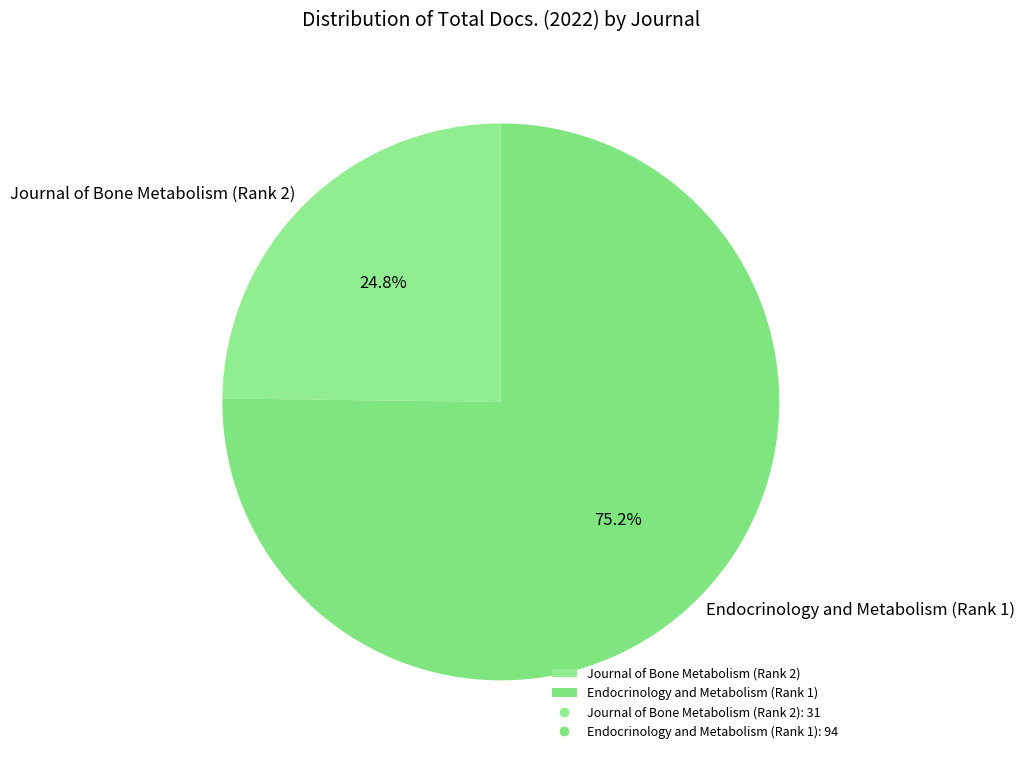

Which slice is the largest?

Endocrinology and Metabolism (Rank 1)